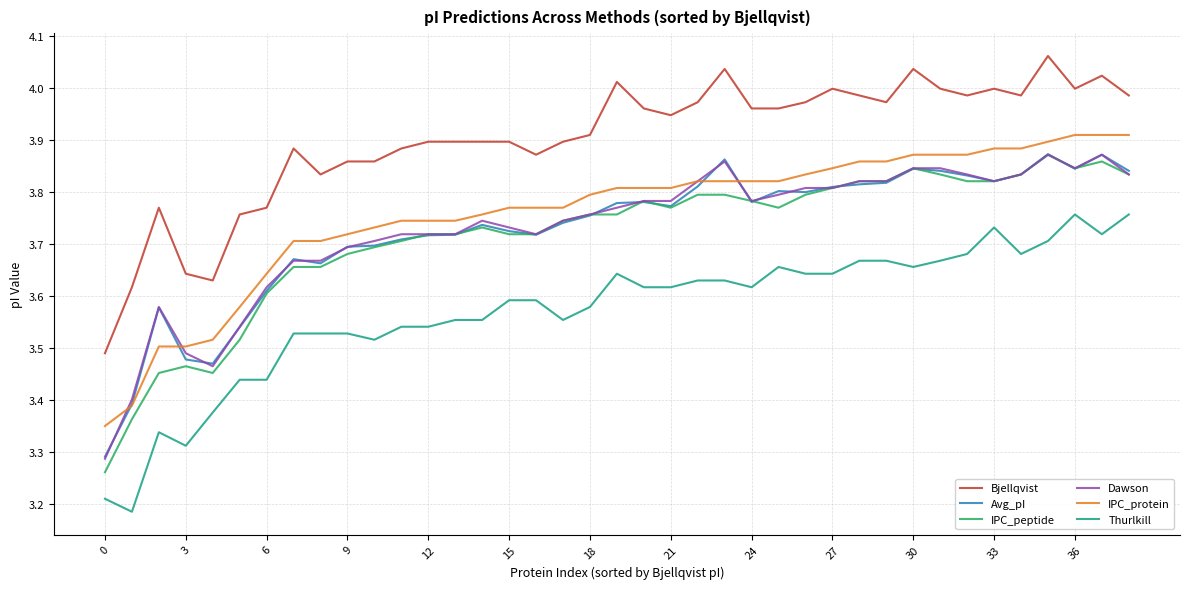

True or false: Thurlkill and Dawson intersect in this chart.

False